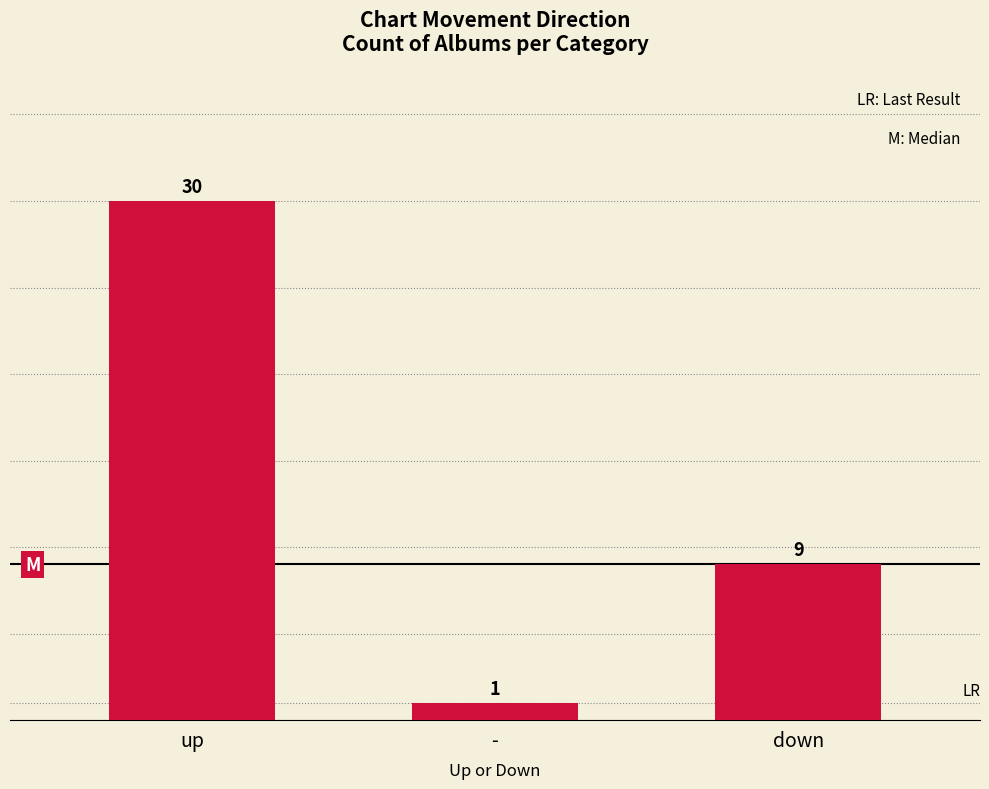

What is the average value?

13